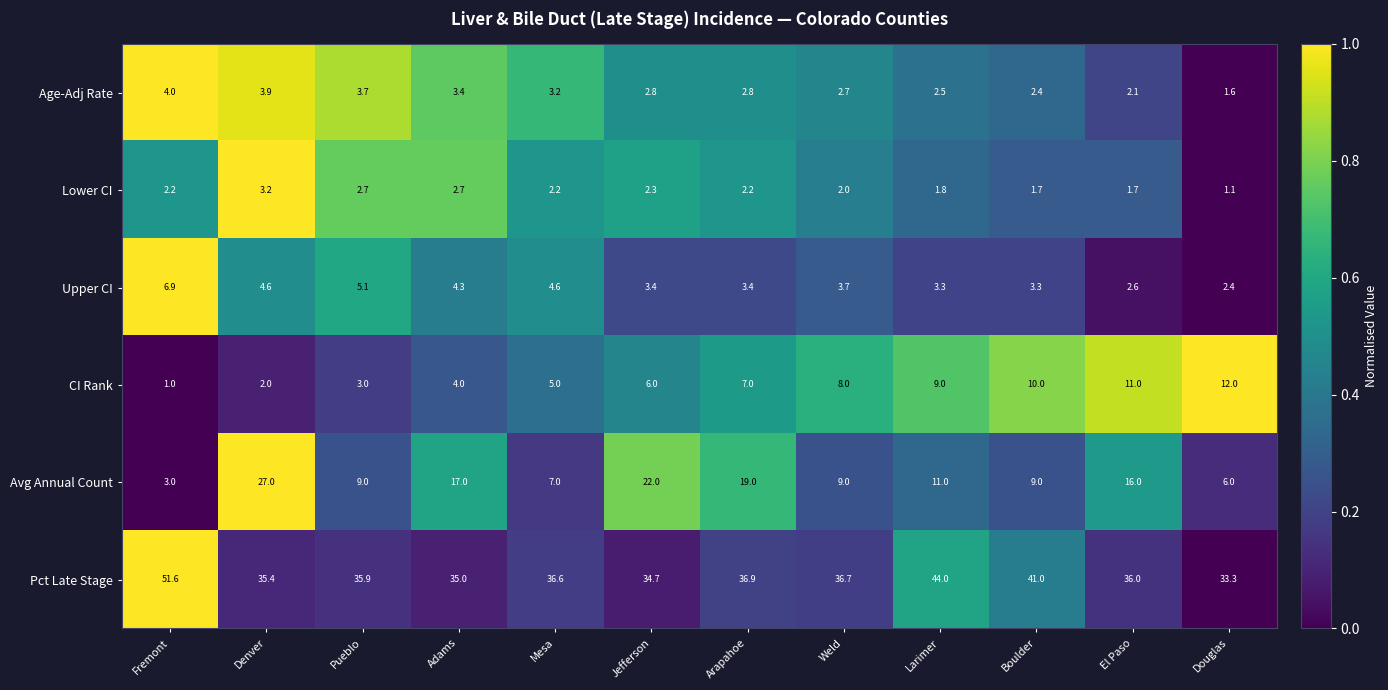

At which category is the sum across all series the highest?

Denver